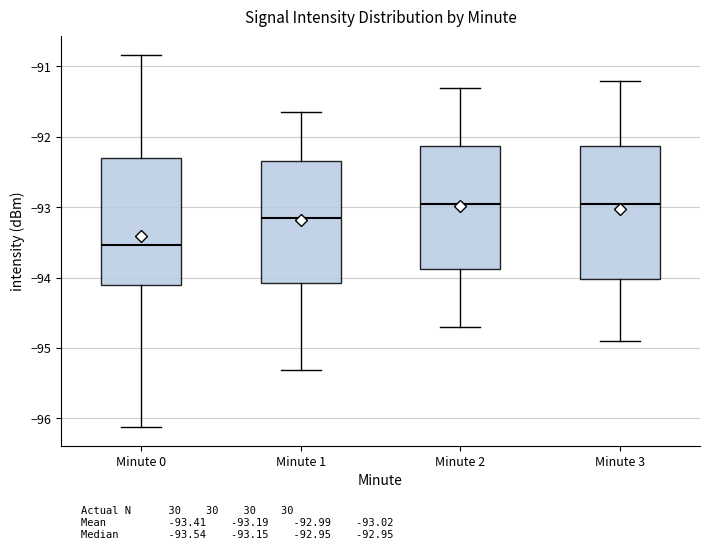

Where does the upper whisker of the box for Minute 0 end on the y-axis? The values are not printed on the chart, so give them approximately, as read against the axis.

-90.8